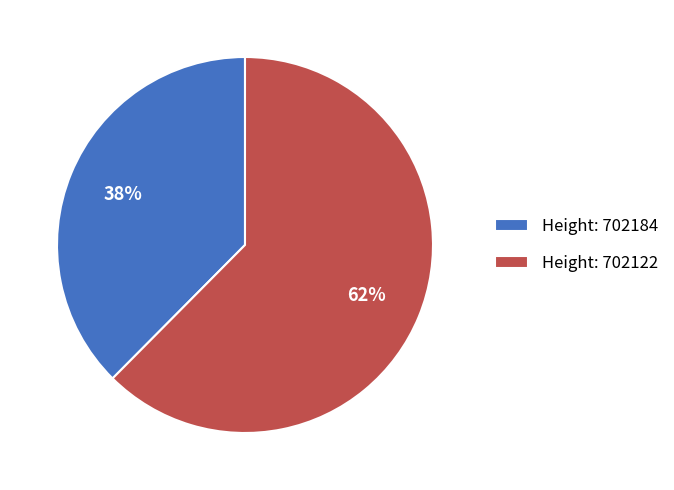

Approximately how many times larger is the value at Height: 702184 compared to Height: 702122?

0.6